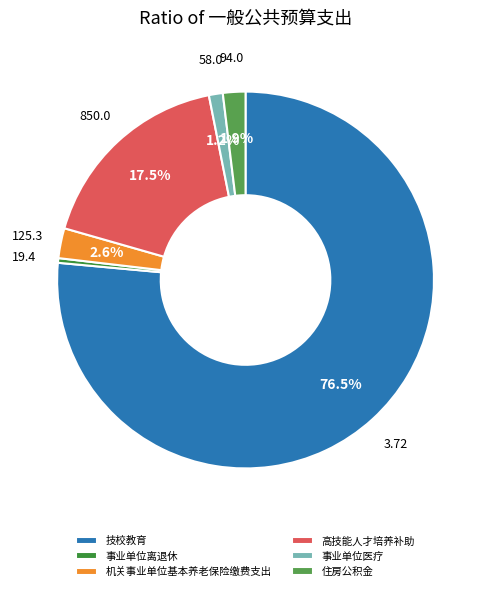

To the nearest percent, what is the difference between the largest and smallest slice percentages?

76%